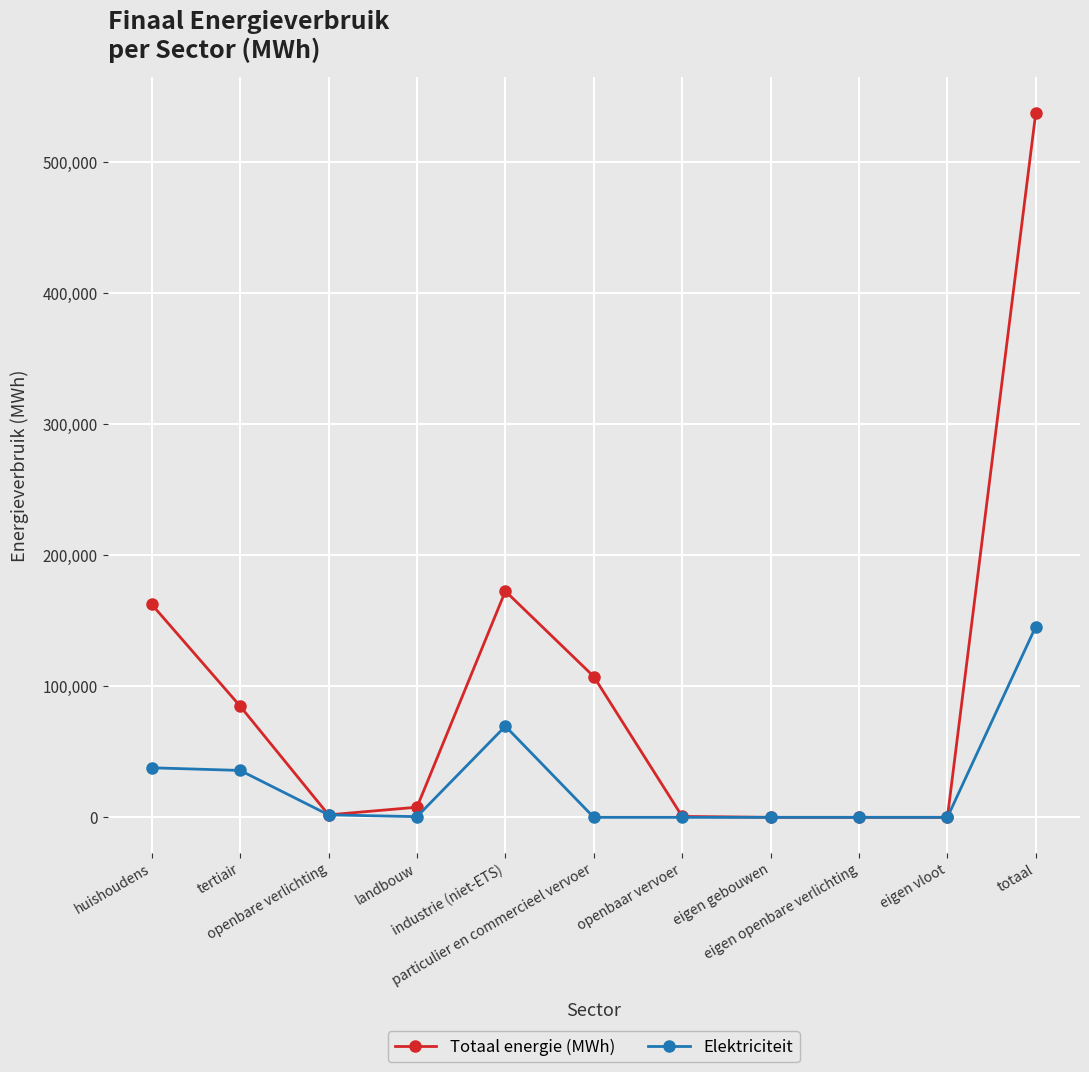

True or false: Elektriciteit has more than 0 points higher than both neighbors.

True